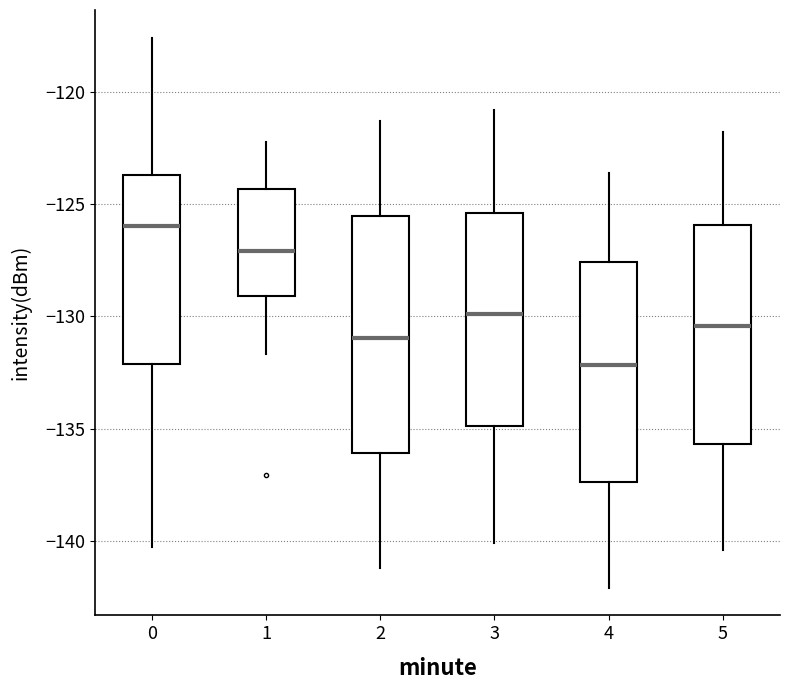

Reading left to right, transcribe this box plot: for each box, give where its median line is, the range the box spans, and where its two whiskers end, as read against the y-axis. The values are not printed on the chart, so give them approximately, as read against the axis.

0: median -126.0, box -132.0 to -123.5, whiskers -140.5 to -117.5
1: median -127.0, box -129.0 to -124.5, whiskers -131.5 to -122.0
2: median -131.0, box -136.0 to -125.5, whiskers -141.0 to -121.5
3: median -130.0, box -135.0 to -125.5, whiskers -140.0 to -121.0
4: median -132.0, box -137.5 to -127.5, whiskers -142.0 to -123.5
5: median -130.5, box -135.5 to -126.0, whiskers -140.5 to -122.0